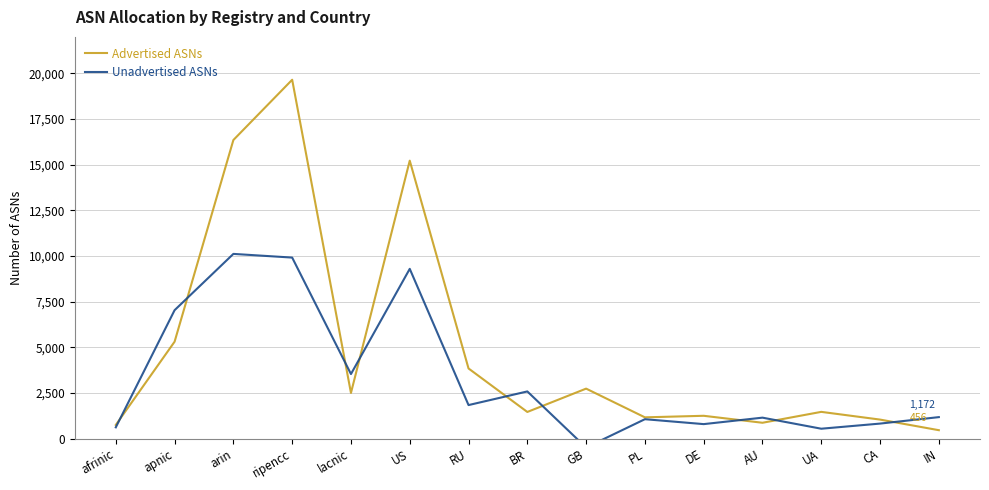

What is the minimum value for Unadvertised ASNs?

-493